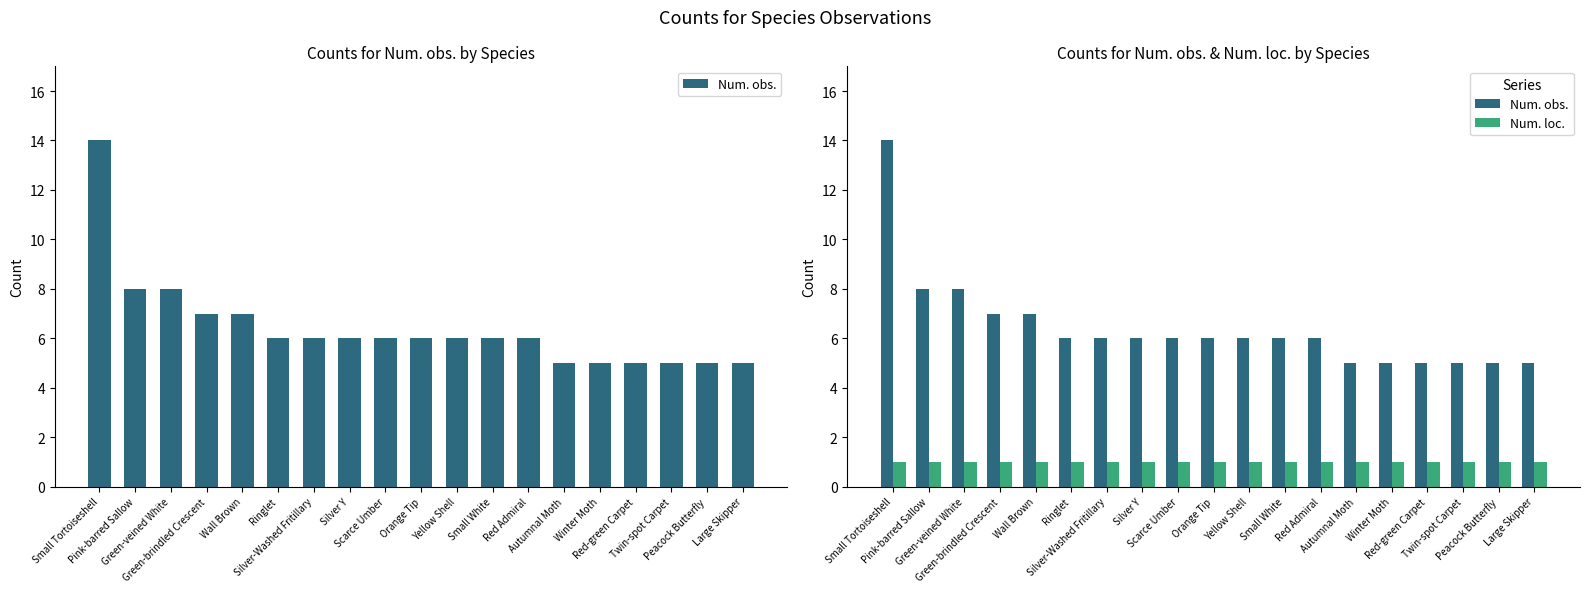

List the series in order of their peak value, highest first.

Num. obs., Num. loc.